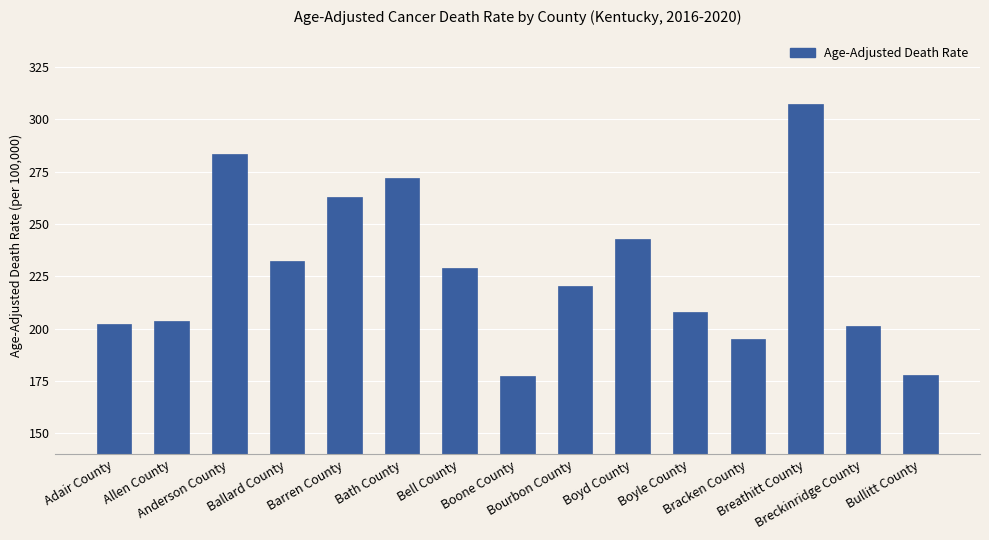

What is the maximum value shown in the chart?

307.3